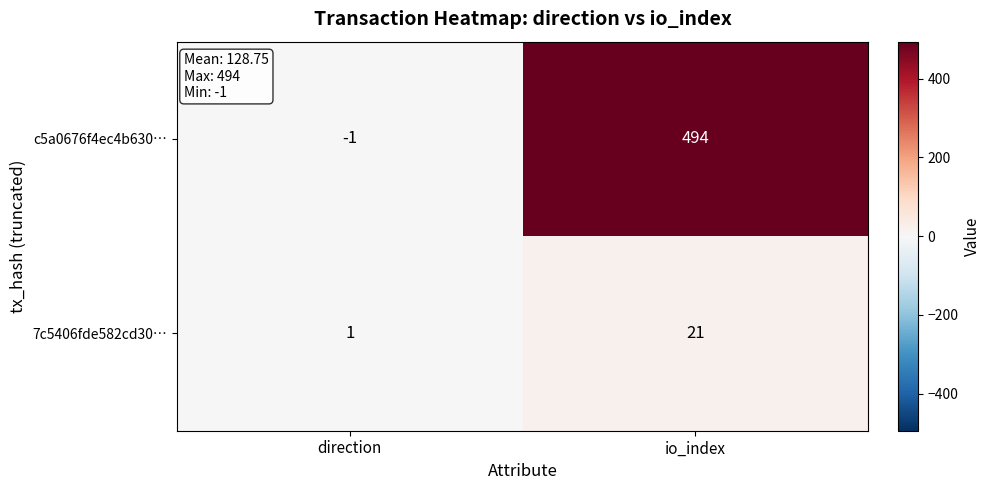

How many values in c5a0676f4ec4b630… are below zero?

1